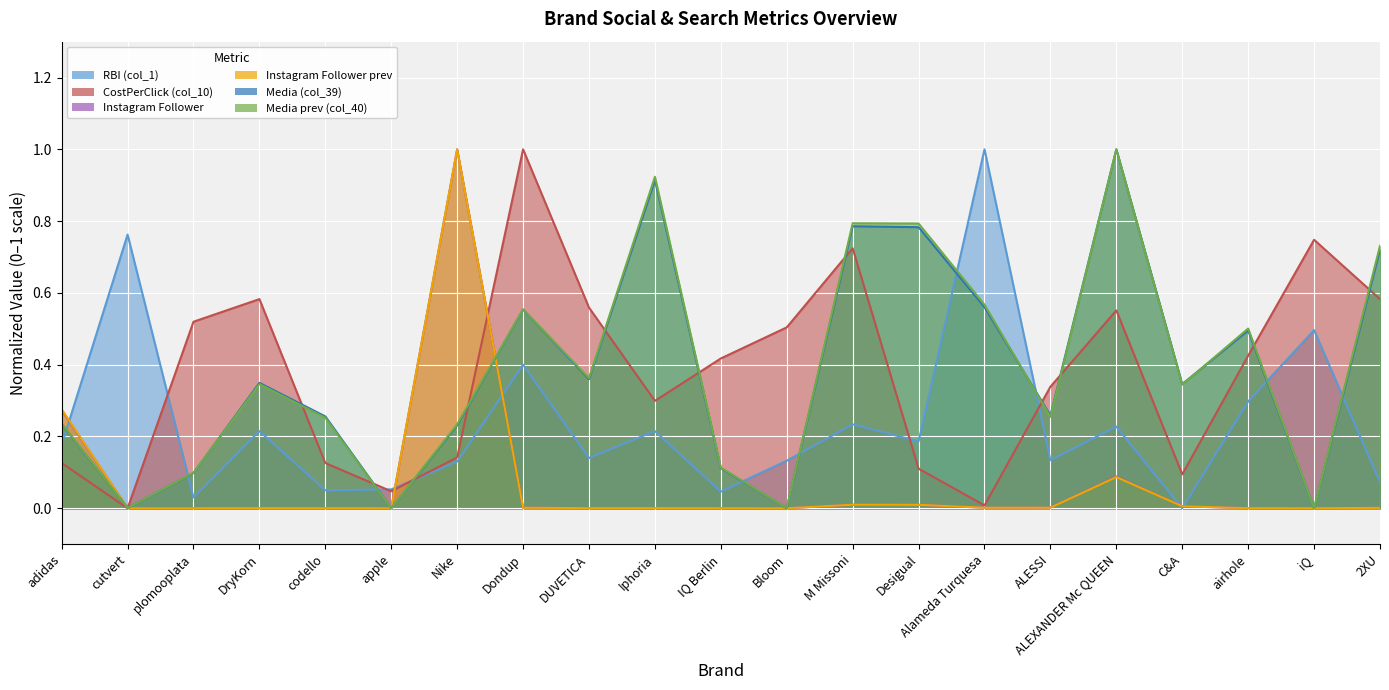

True or false: RBI (col_1) has more than 0 interior local peaks.

True